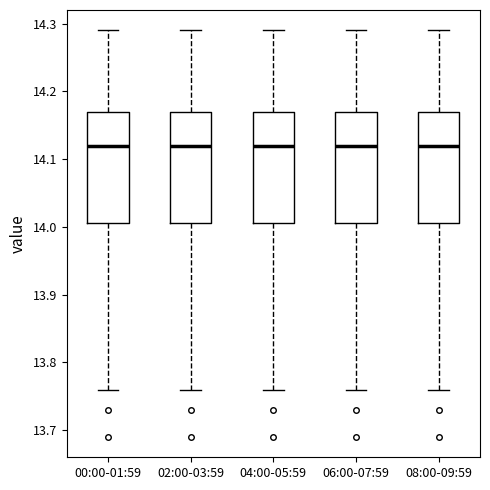

Reading left to right, transcribe this box plot: for each box, give where its median line is, the range the box spans, and where its two whiskers end, as read against the y-axis. The values are not printed on the chart, so give them approximately, as read against the axis.

00:00-01:59: median 14.12, box 14.01 to 14.17, whiskers 13.76 to 14.29
02:00-03:59: median 14.12, box 14.01 to 14.17, whiskers 13.76 to 14.29
04:00-05:59: median 14.12, box 14.01 to 14.17, whiskers 13.76 to 14.29
06:00-07:59: median 14.12, box 14.01 to 14.17, whiskers 13.76 to 14.29
08:00-09:59: median 14.12, box 14.01 to 14.17, whiskers 13.76 to 14.29